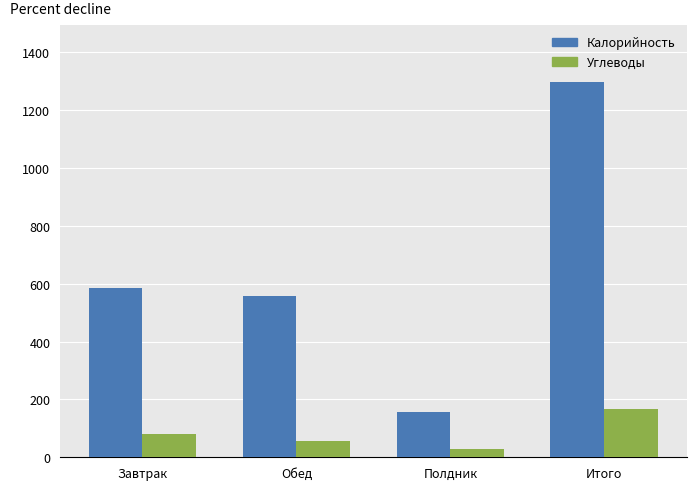

Reading left to right, extract all data points from this chart.

Калорийность: 584.0	558.5	156.5	1299.0
Углеводы: 82.0	57.1	29.1	168.2